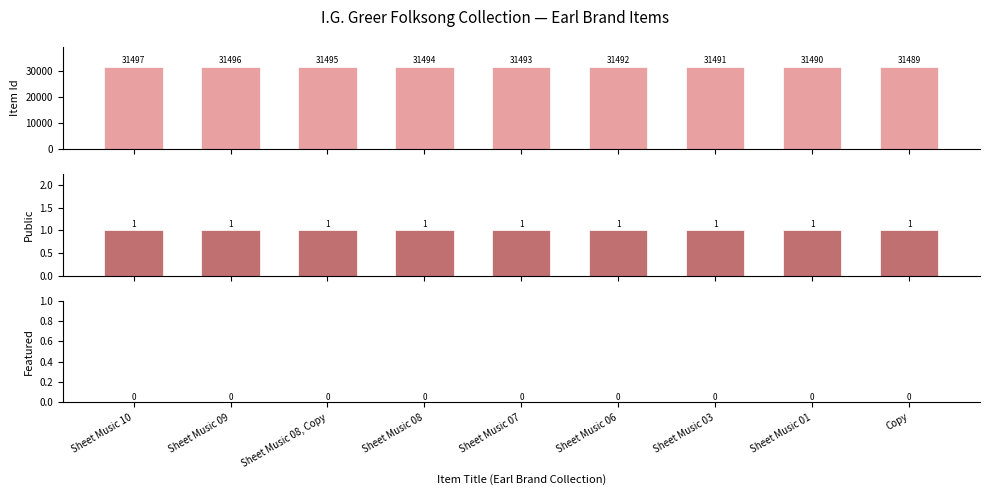

What position from the right is Sheet Music 07?

5